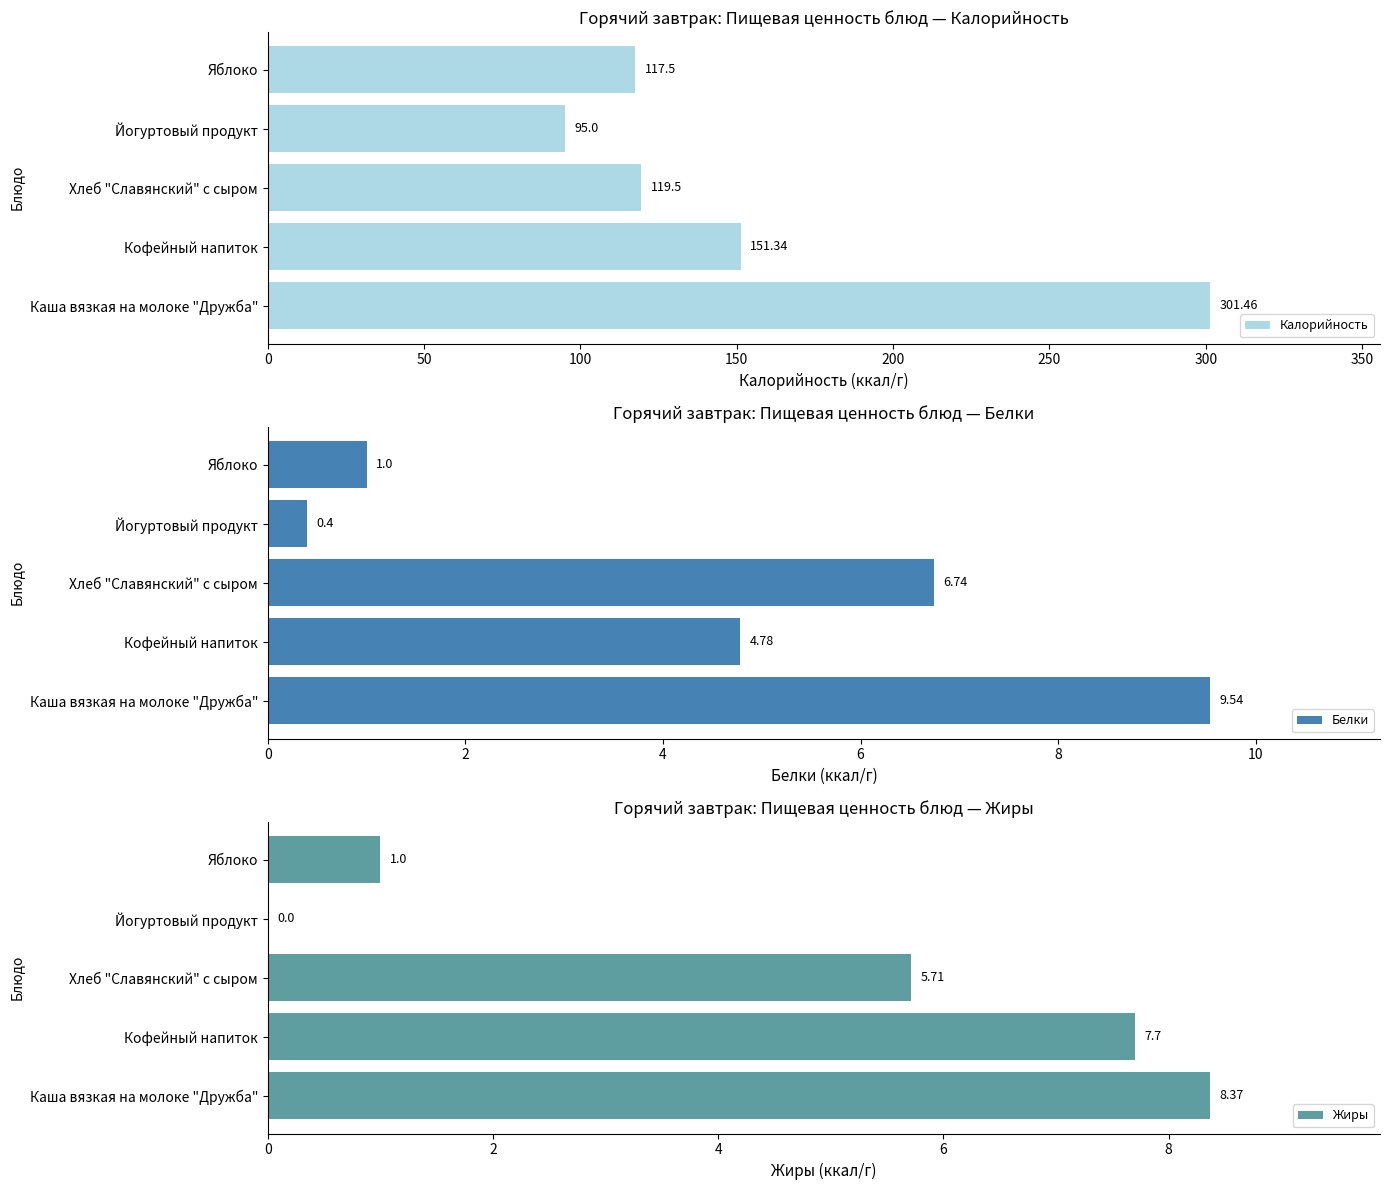

At how many categories does at least one series exceed 241?

1